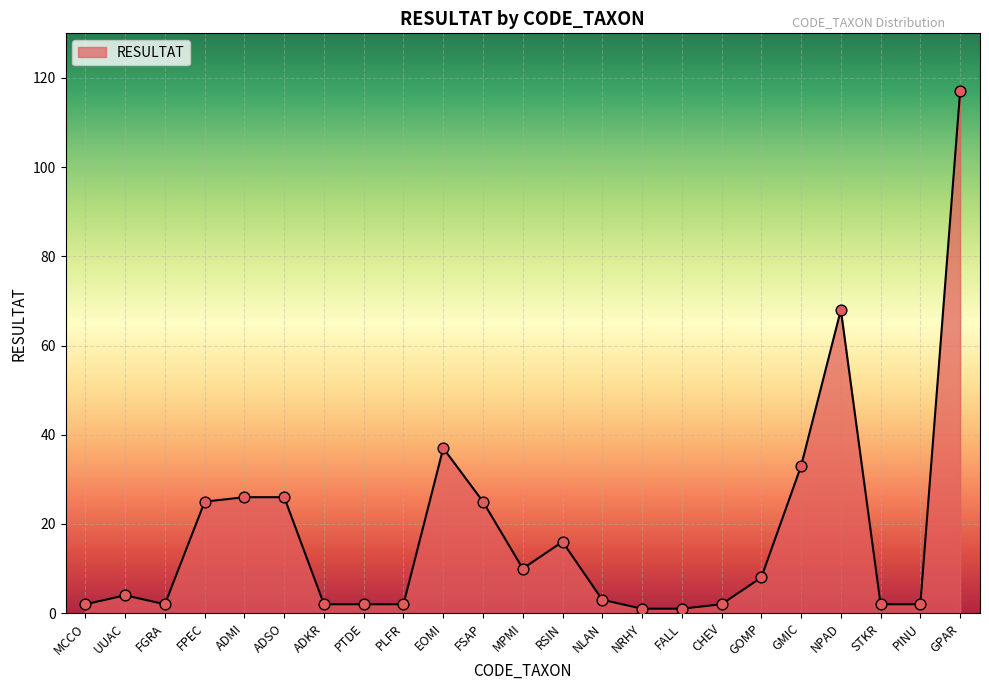

Approximately how many times larger is the value at FGRA compared to PINU?

1.0